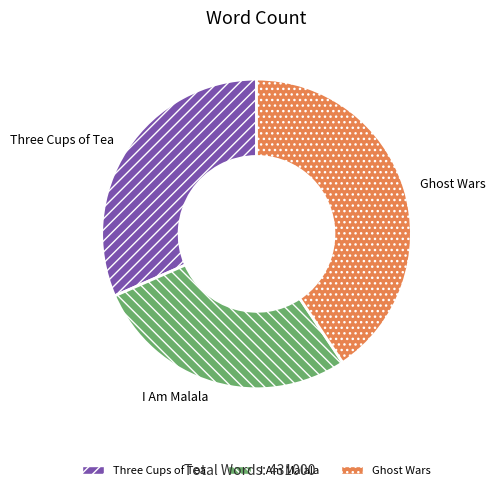

Which category has the smallest portion of the pie?

I Am Malala